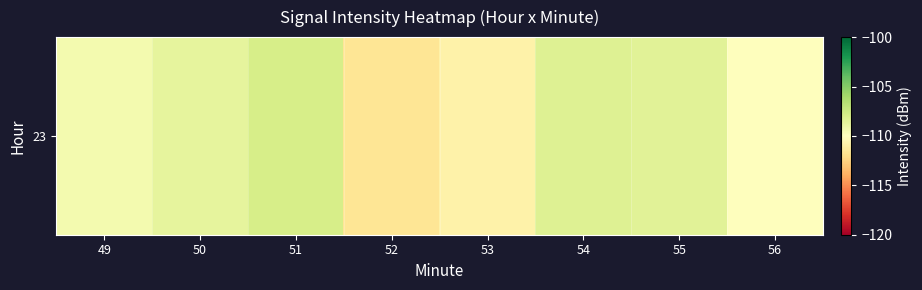

What is the difference between the values at 51 and 49?

1.5